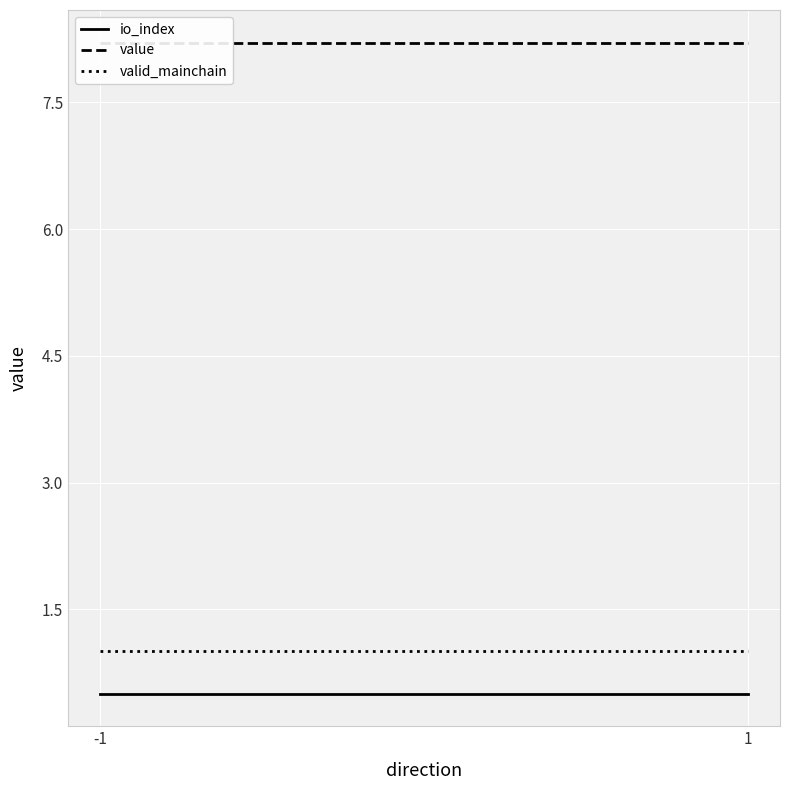

Which label corresponds to the largest value in the chart?

-1